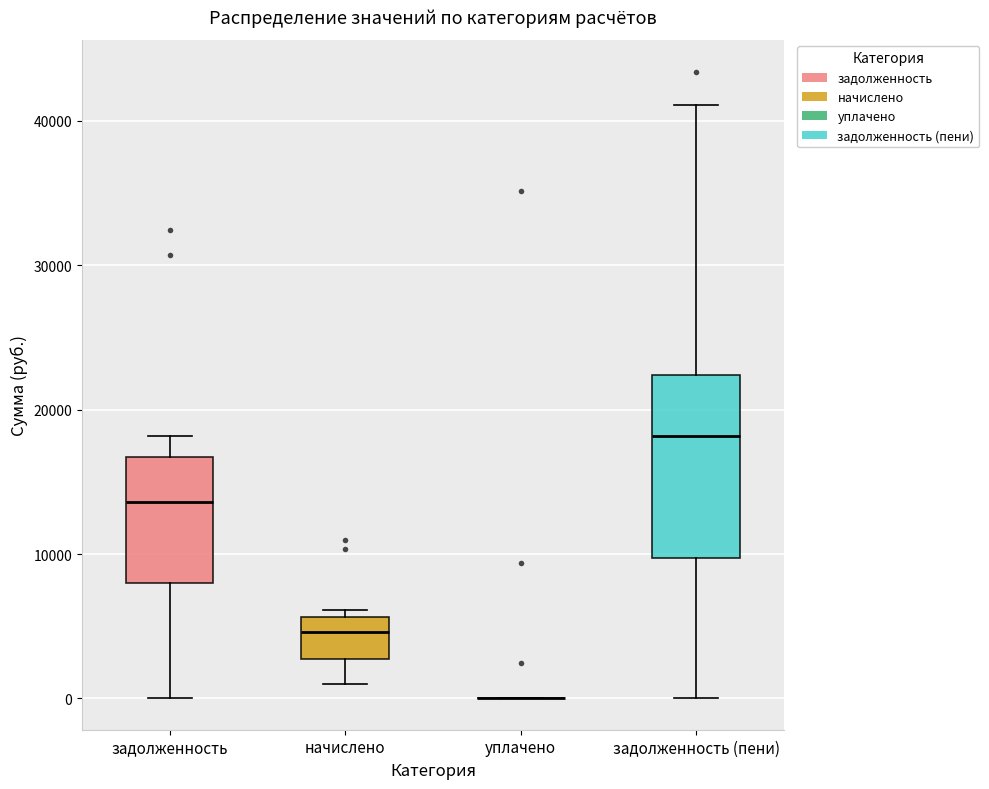

Where is the upper edge of the box for начислено on the y-axis? The values are not printed on the chart, so give them approximately, as read against the axis.

6000